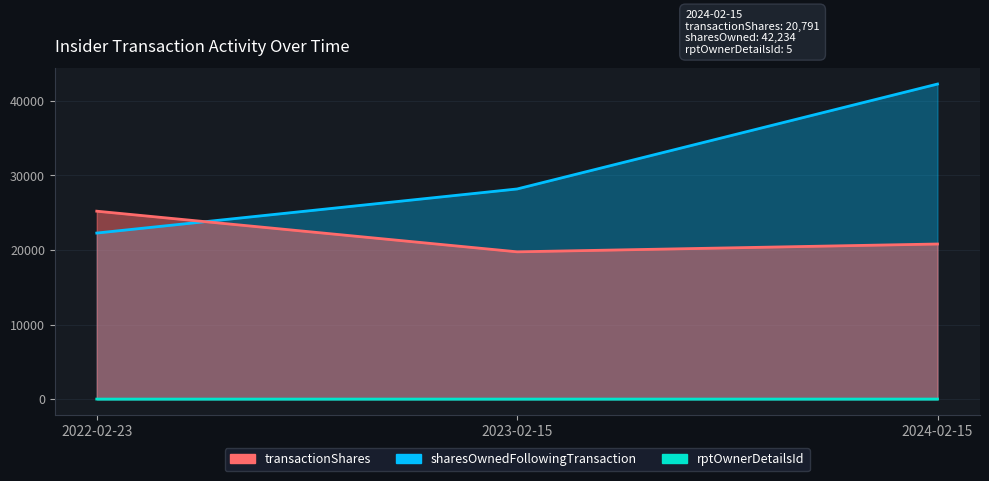

What is the total value across all series at 2022-02-23?

47452